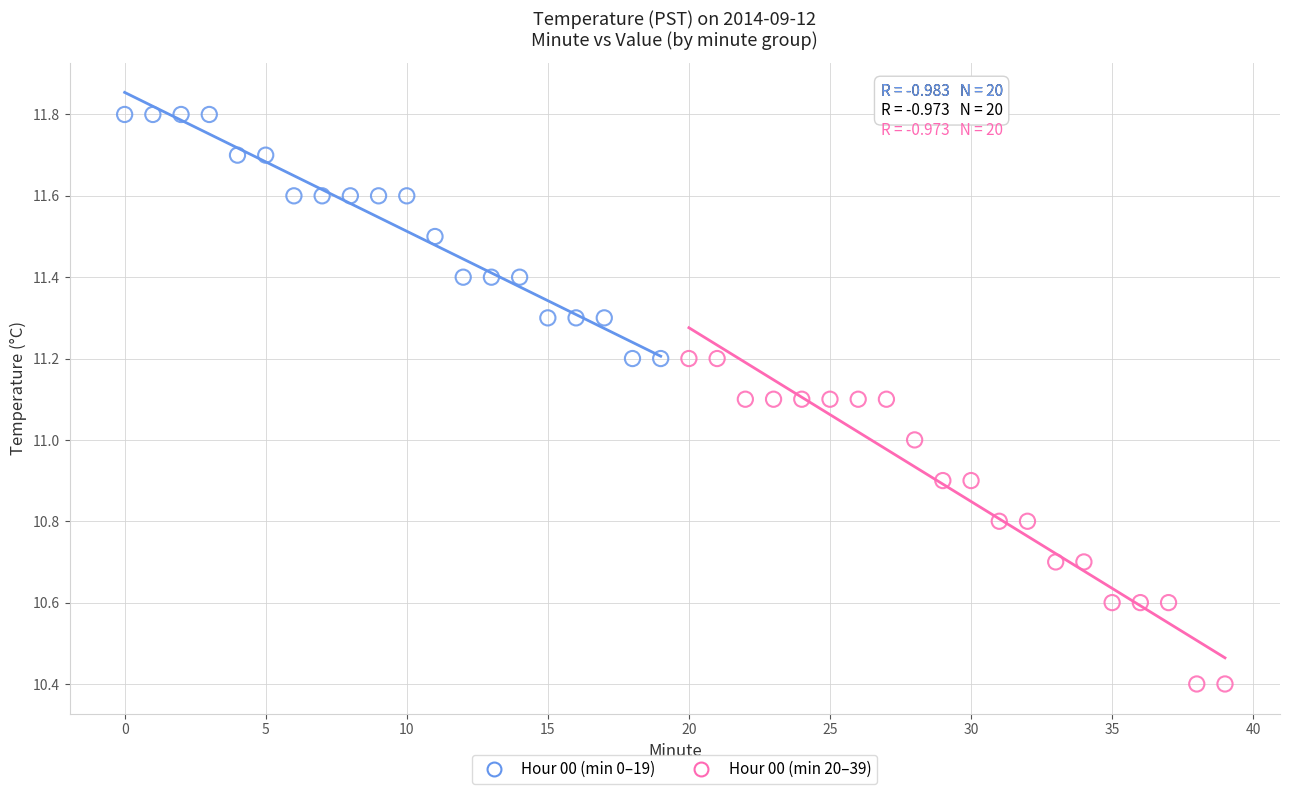

Which series contains the lowest Y value?

Hour 00 (min 20–39)